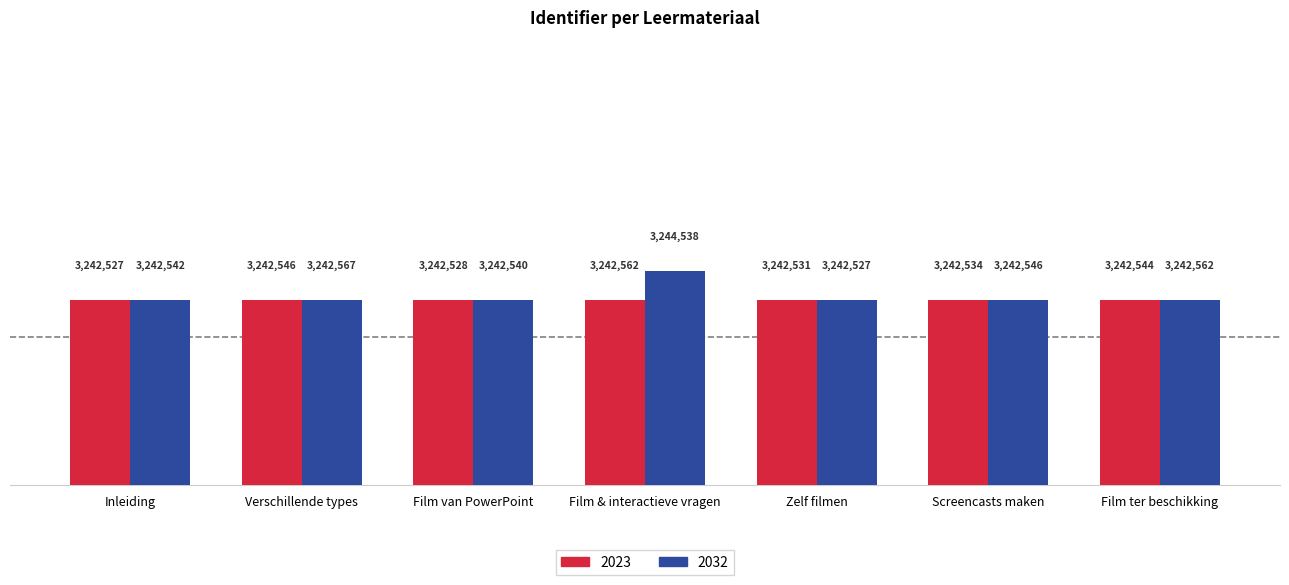

What are all the series names shown in the legend?

2023, 2032